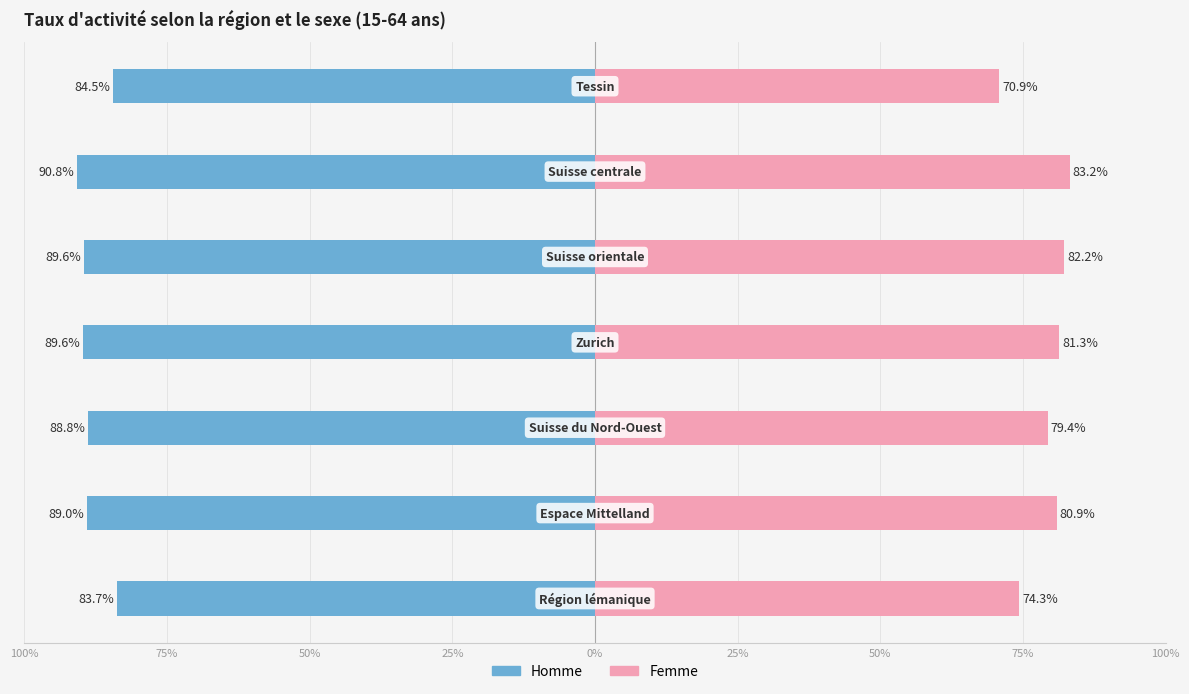

Reading left to right, transcribe all the data shown in this chart.

Homme: 100%=-83.7	75%=-89.0	50%=-88.8	25%=-89.6	0%=-89.6	25%=-90.8	50%=-84.5
Femme: 100%=74.3	75%=80.9	50%=79.4	25%=81.3	0%=82.2	25%=83.2	50%=70.9